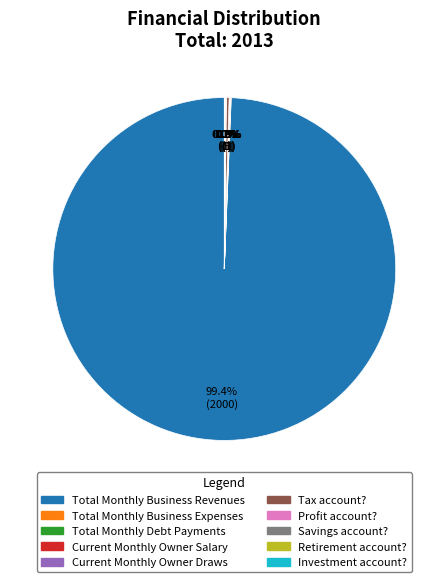

What is the majority slice?

Total Monthly Business Revenues